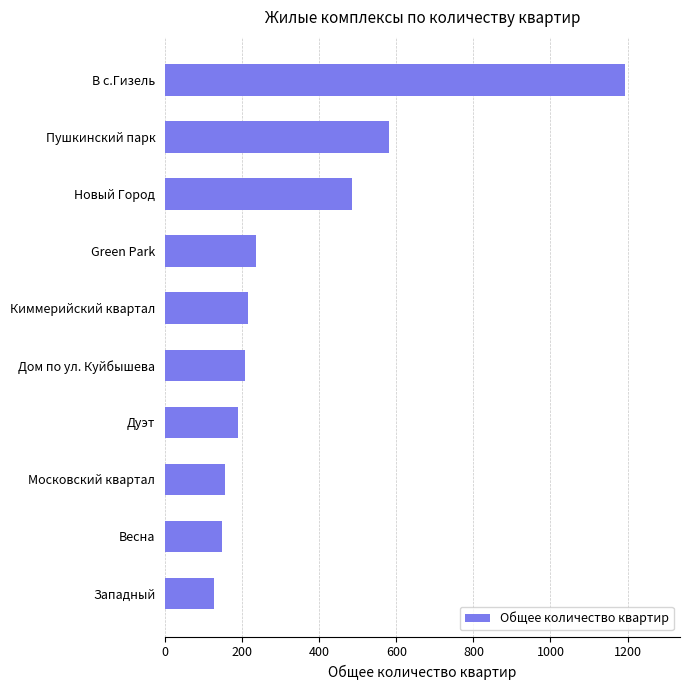

What is the ratio of the value at Пушкинский парк to the value at Green Park?

2.4